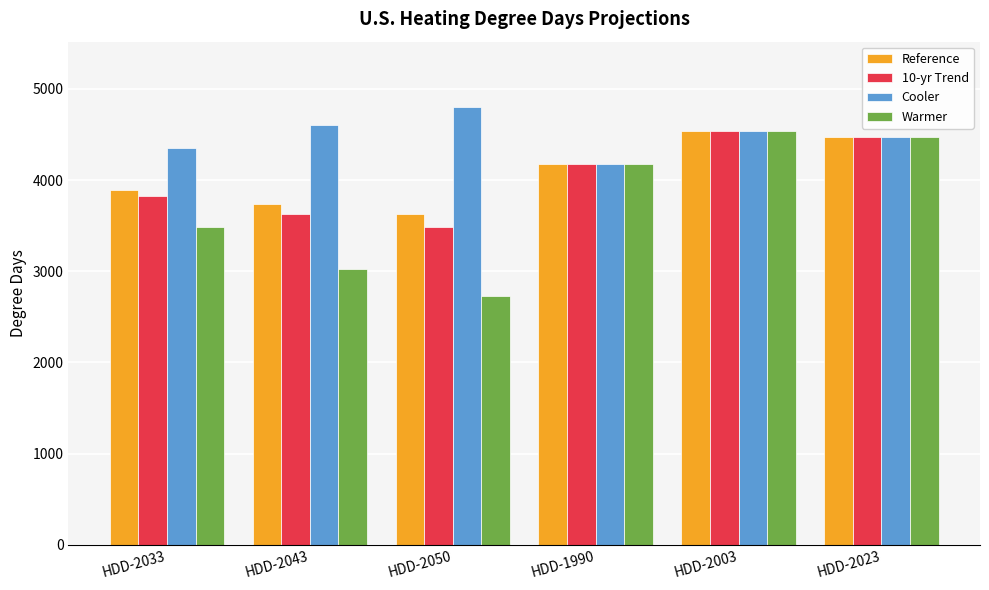

Is the value of Warmer at HDD-2033 greater than the value of Cooler at HDD-2050?

No